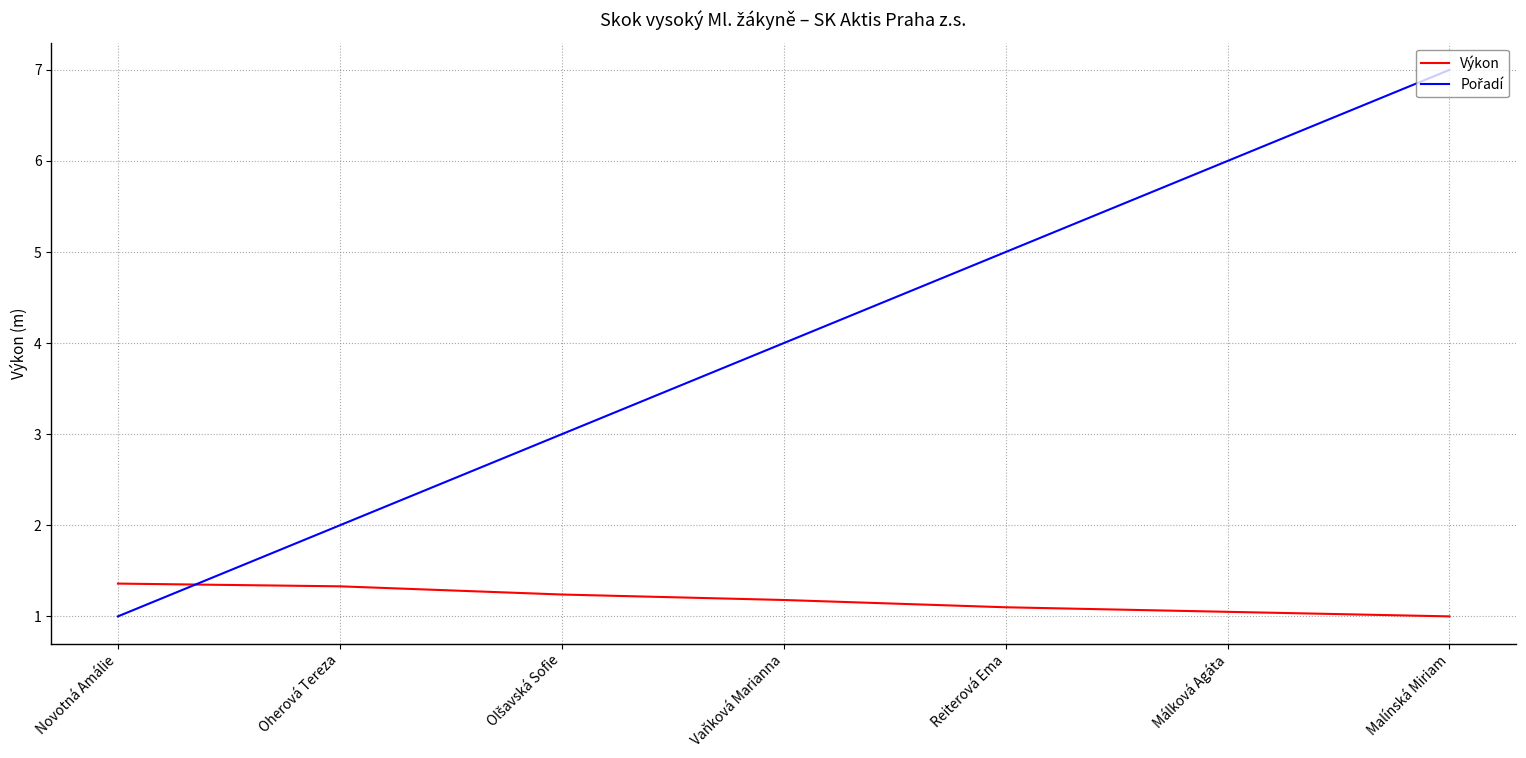

What is the smallest value displayed?

1.0